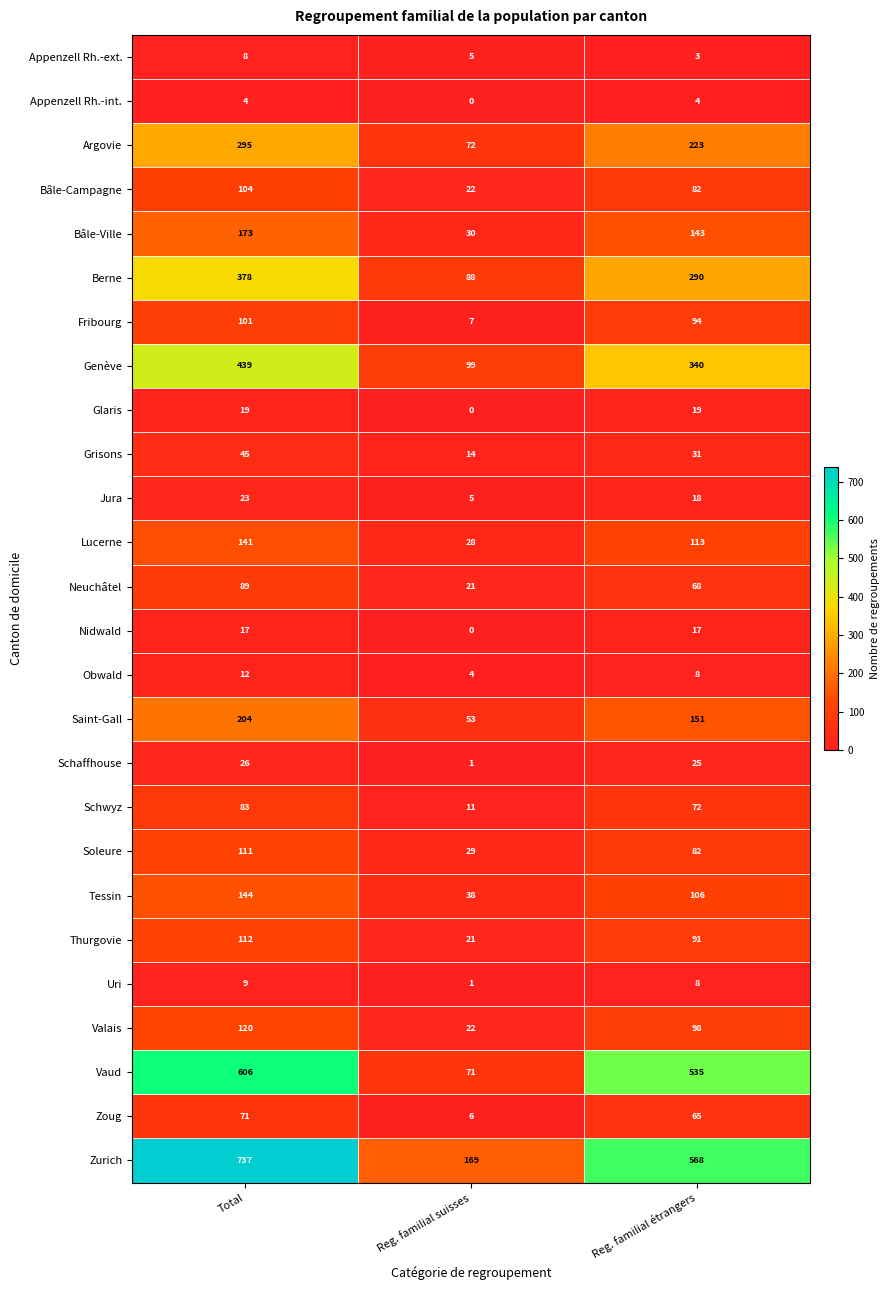

What is the sum of the Uri values at Reg. familial étrangers and Reg. familial suisses?

9